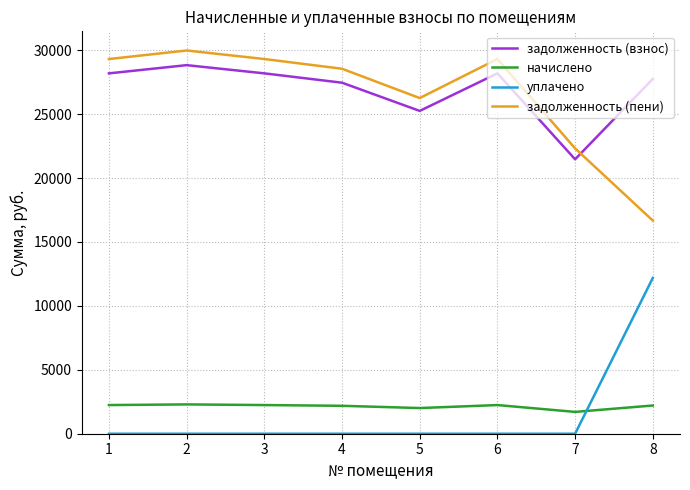

True or false: начислено and задолженность (пени) cross at least once.

False